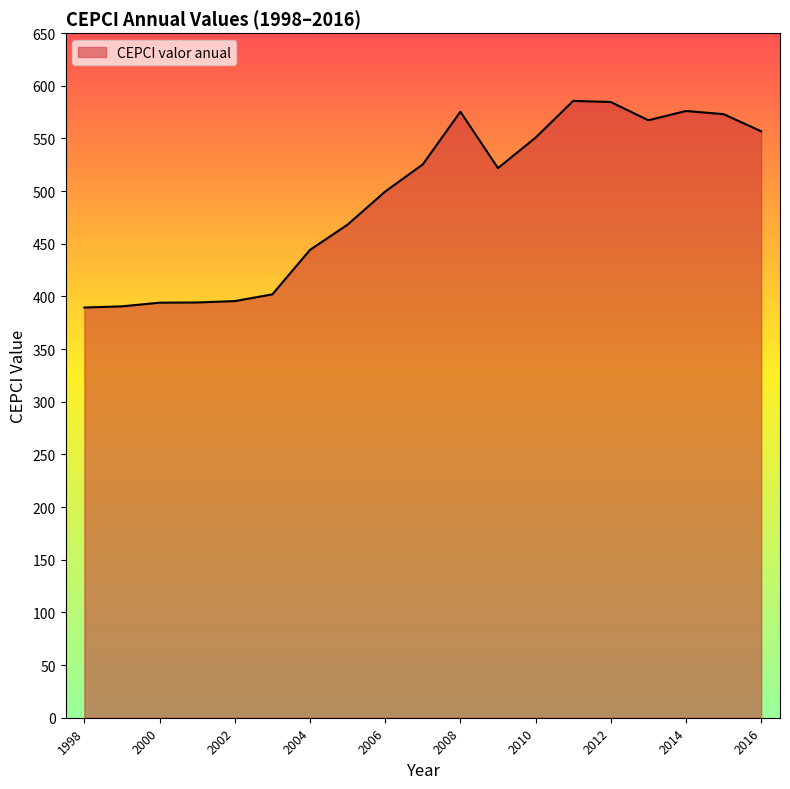

What is the minimum value shown in the chart?

389.5